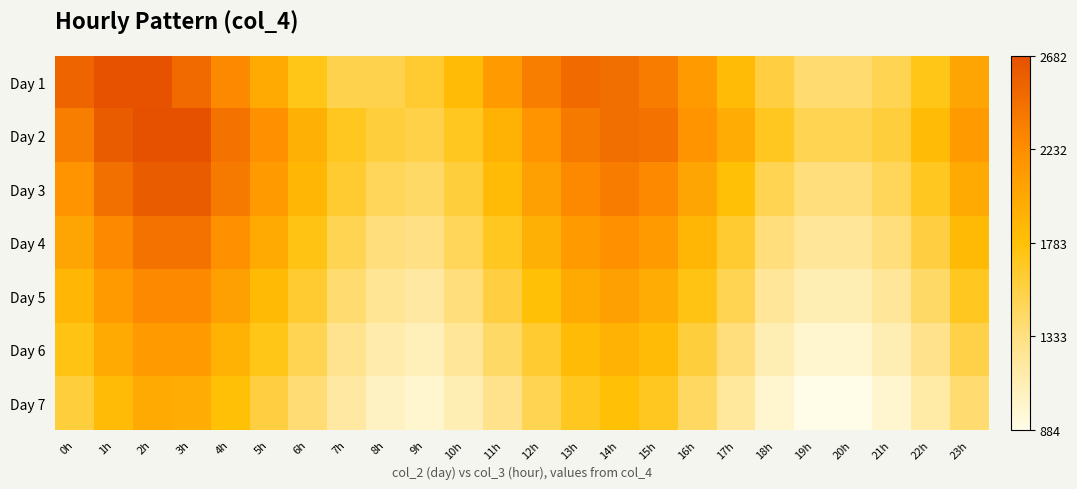

At how many categories does at least one series exceed 1207?

24